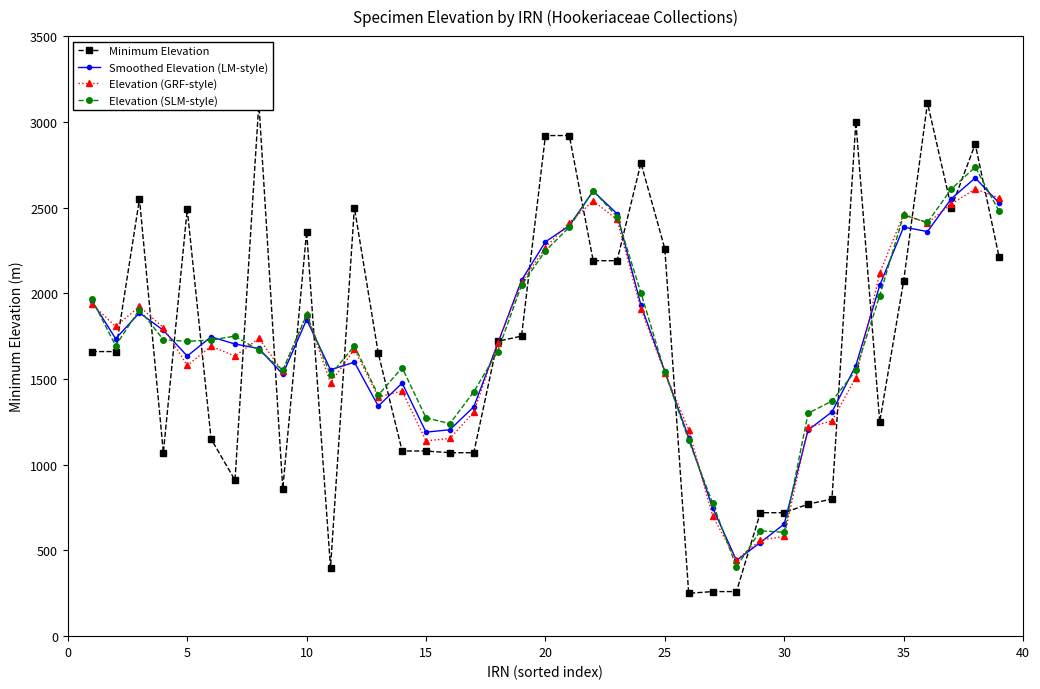

What is the maximum value for Smoothed Elevation (LM-style)?

2672.5